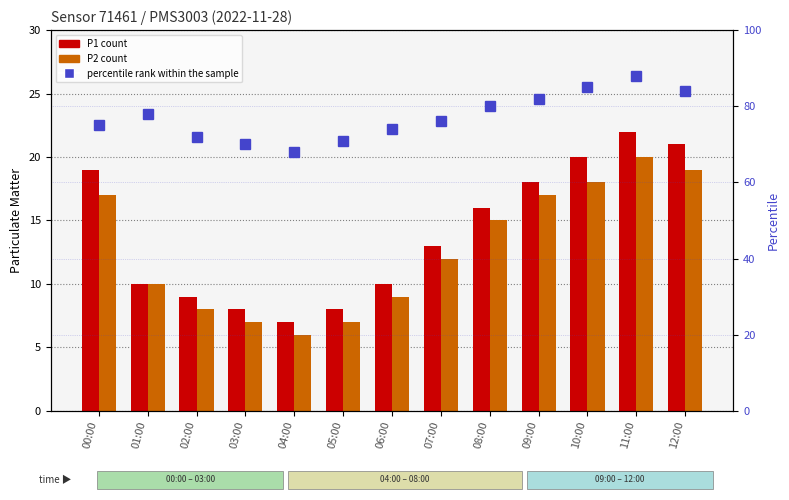

What position from the right is 09:00?

4